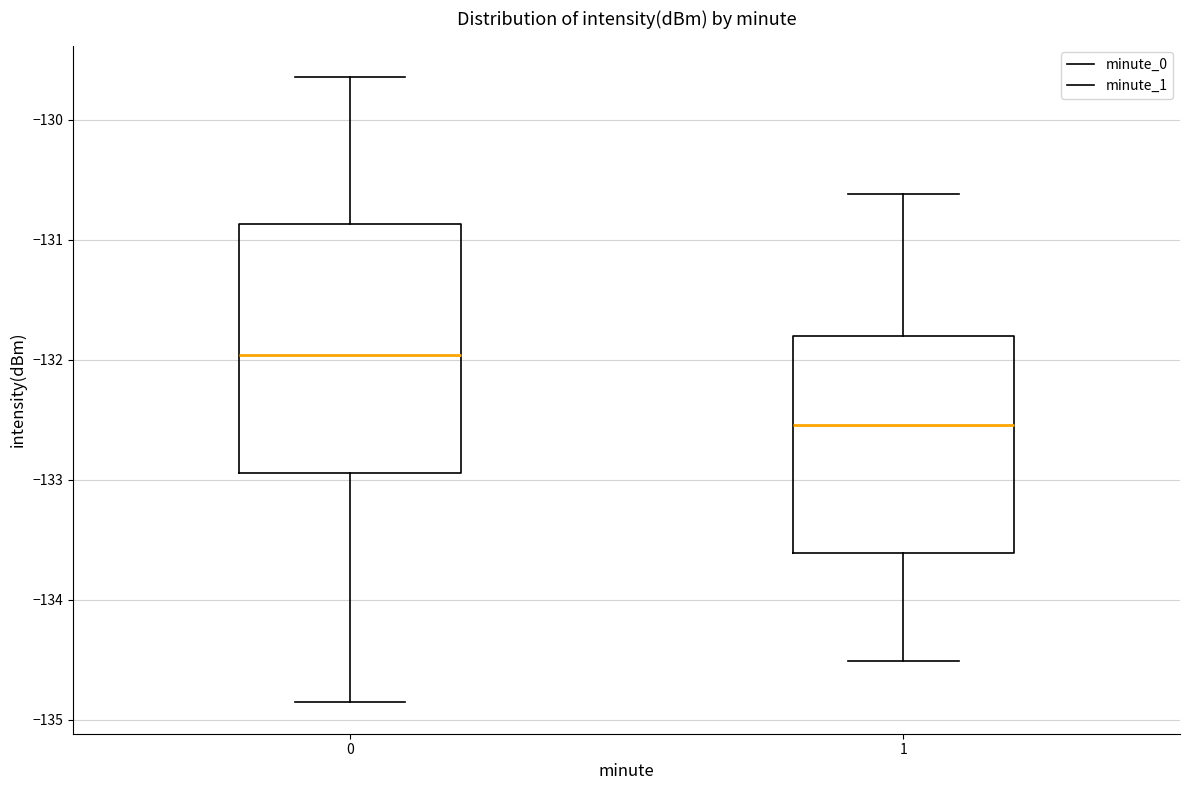

Where is the upper edge of the box at x = 0 on the y-axis? The values are not printed on the chart, so give them approximately, as read against the axis.

-130.9